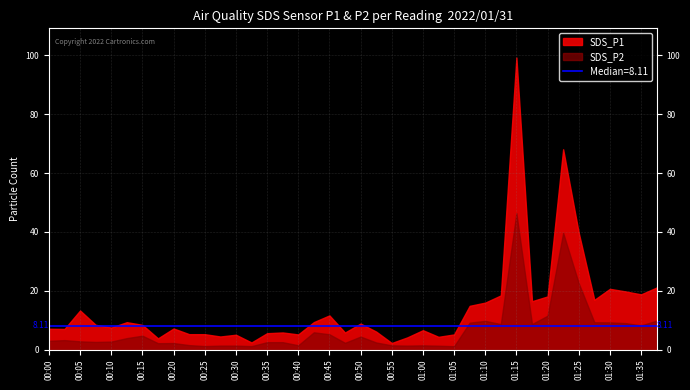

Is it true that SDS_P1 equals 3.4 at 00:25?

False